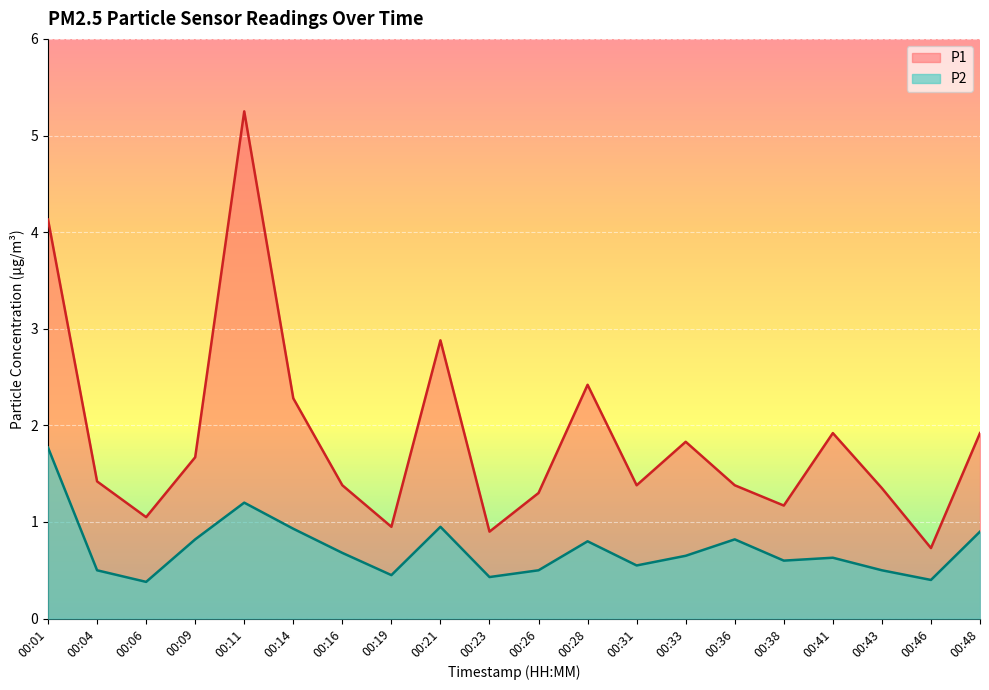

Is it true that P2 equals 1.7 at 00:11?

False